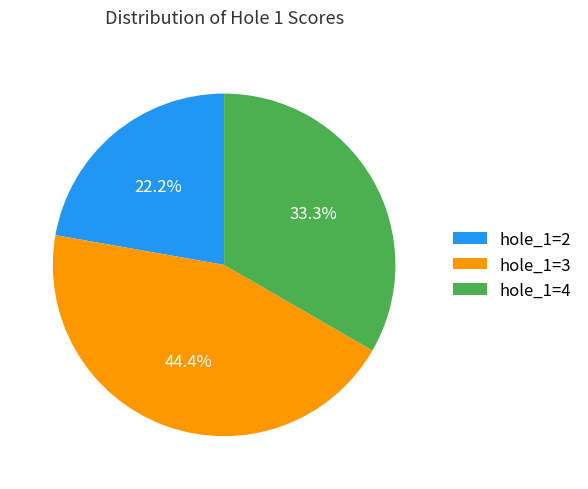

Is there a majority slice in this chart?

No